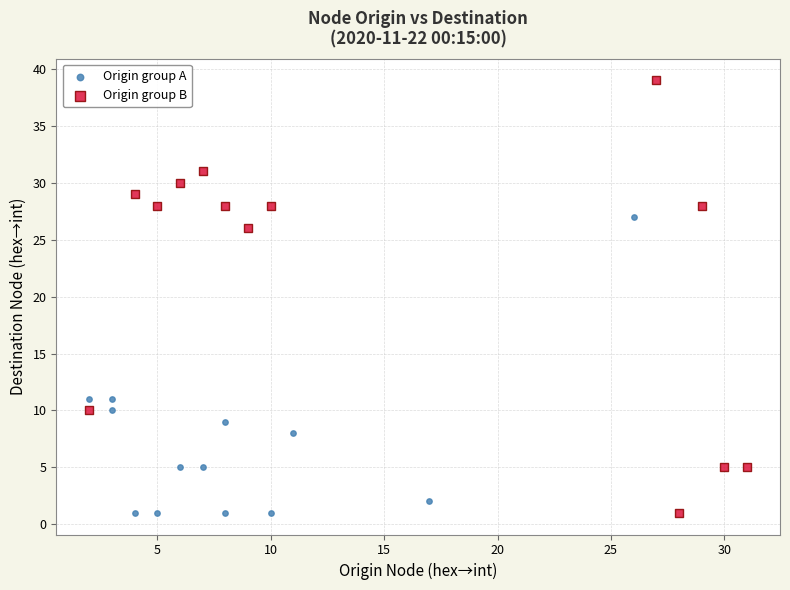

Which series reaches the maximum Y coordinate?

Origin group B